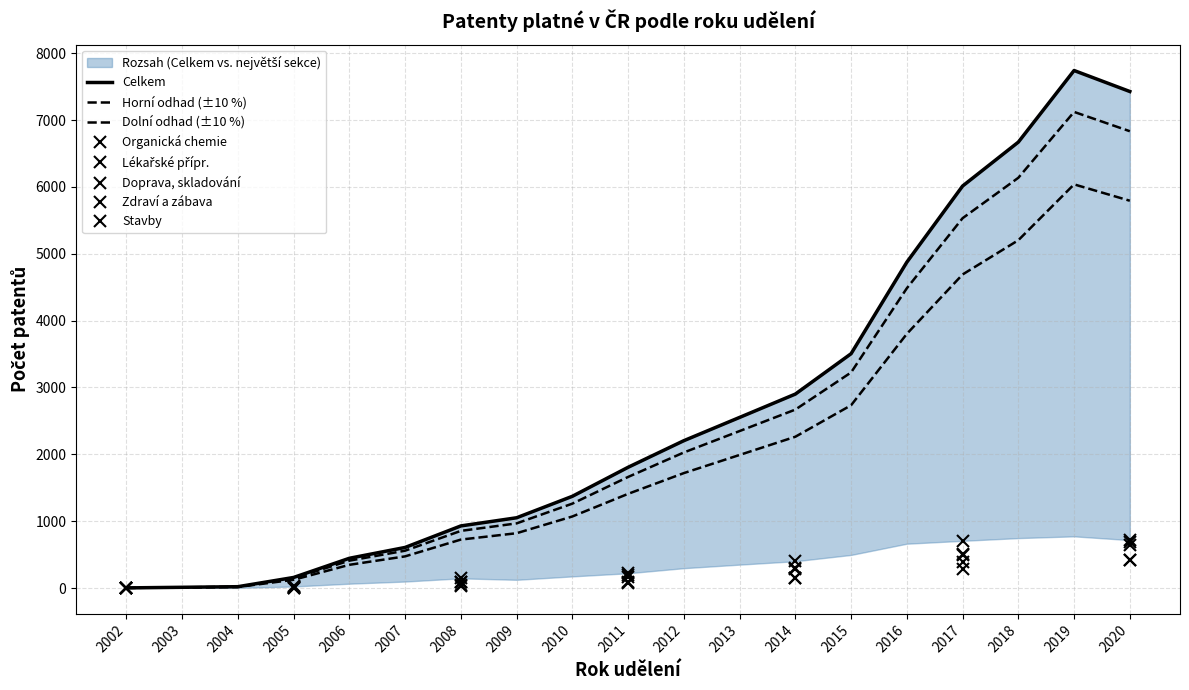

At which category does Organická chemie reach its first local peak?

2019